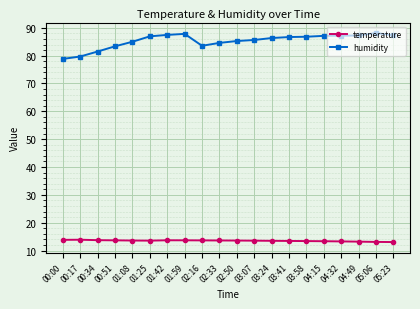

Rank the series by their average value, from highest to lowest.

humidity, temperature